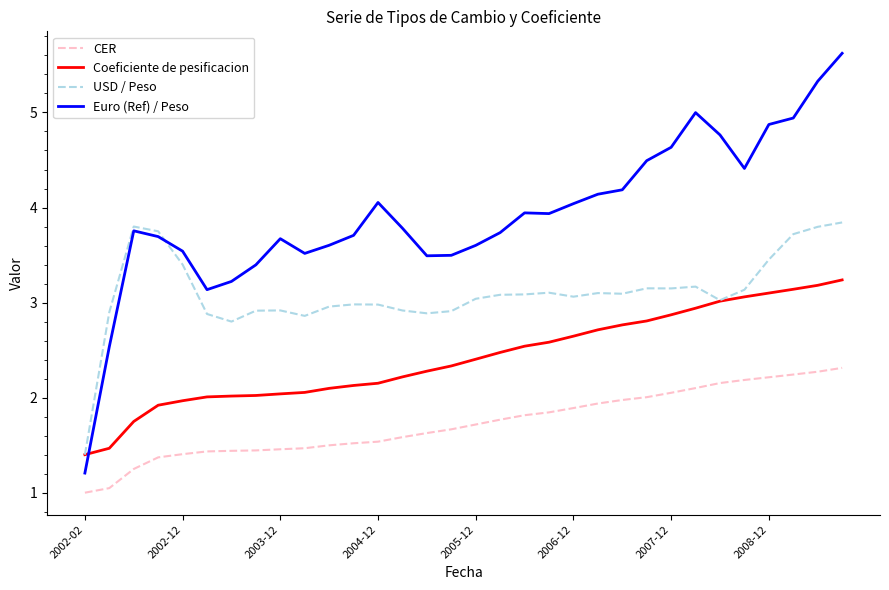

What is the maximum value shown in the chart?

5.6